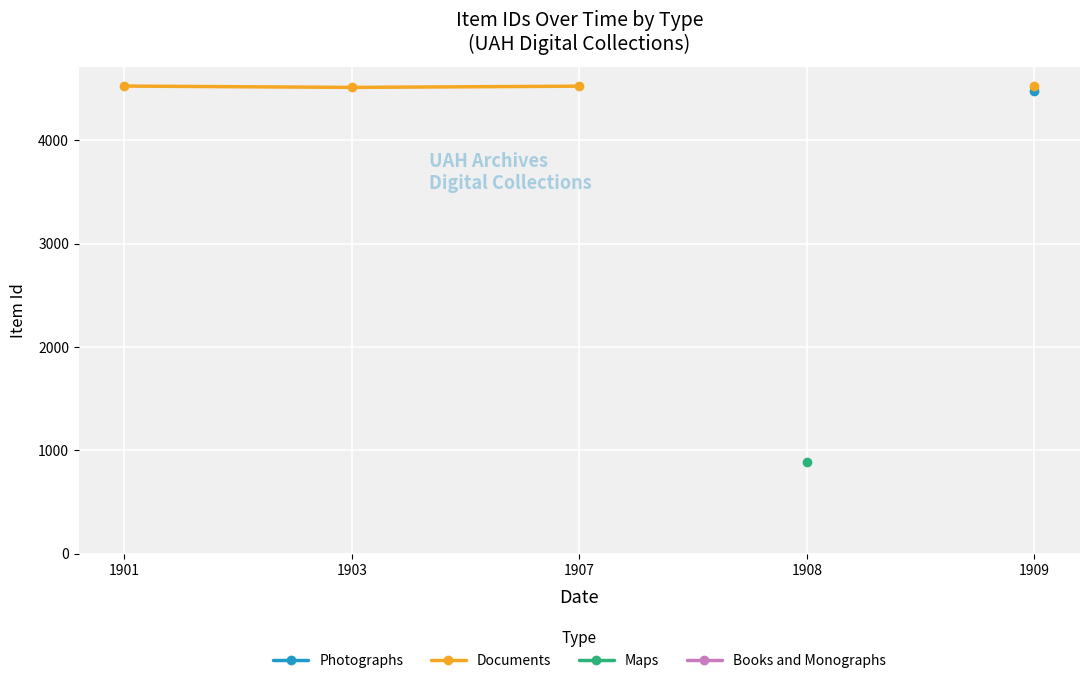

True or false: Maps has more than 2 points higher than both neighbors.

False